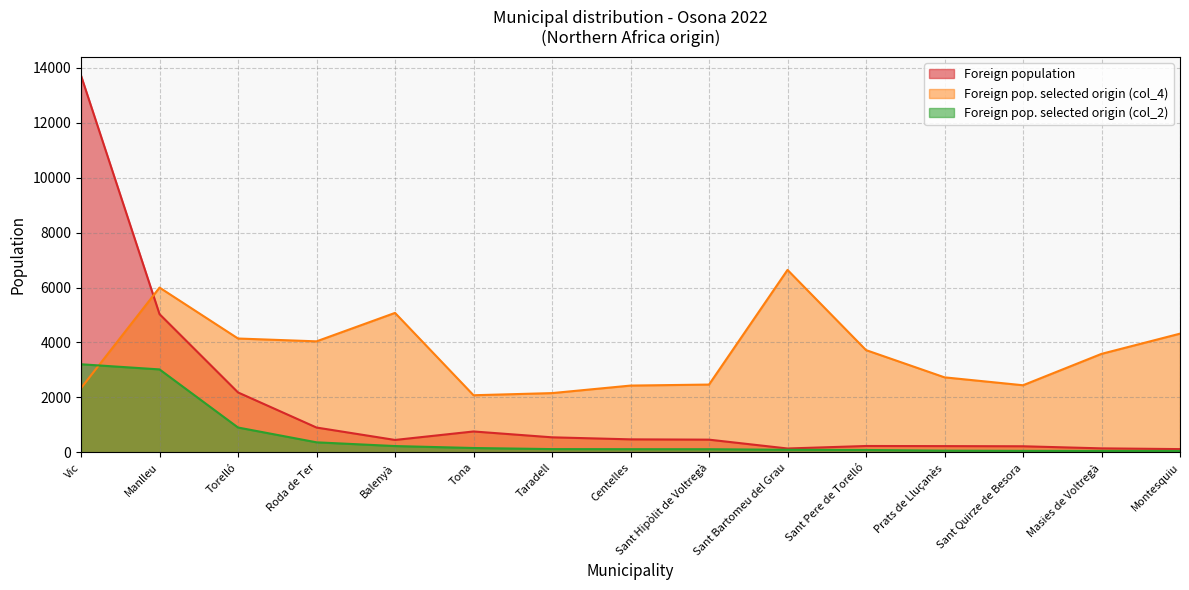

How many times do Foreign pop. selected origin (col_4) and Foreign pop. selected origin (col_2) cross each other?

1